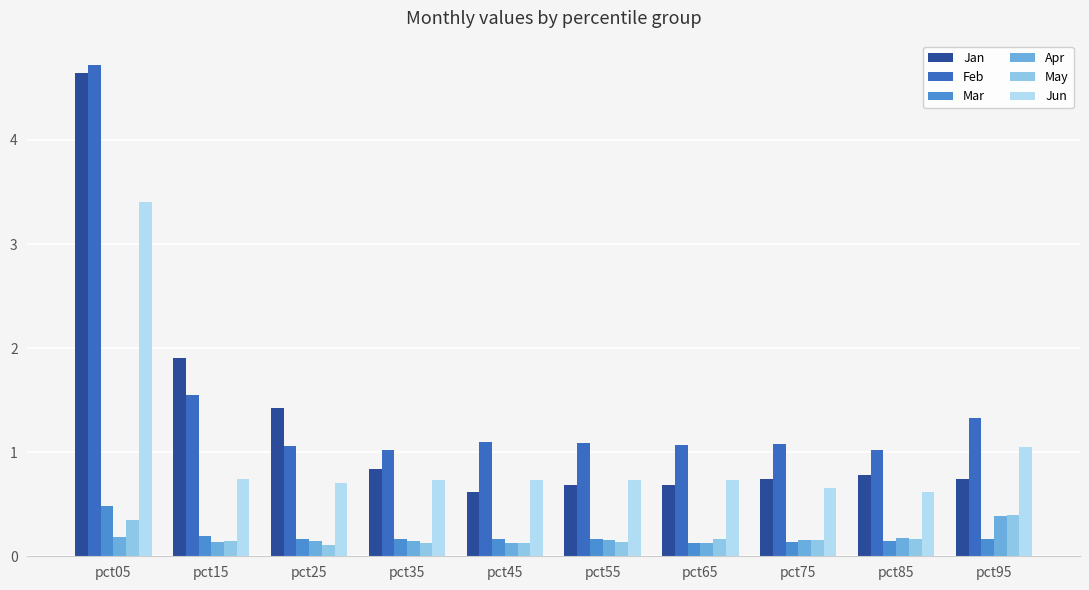

Is the value of Feb at pct25 greater than the value of Jan at pct65?

Yes